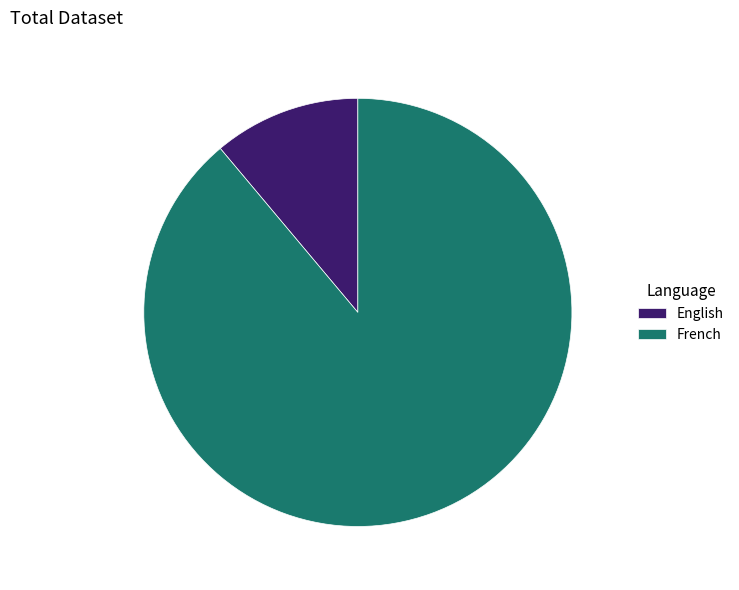

The French slice represents 82% of the pie. True or false?

False